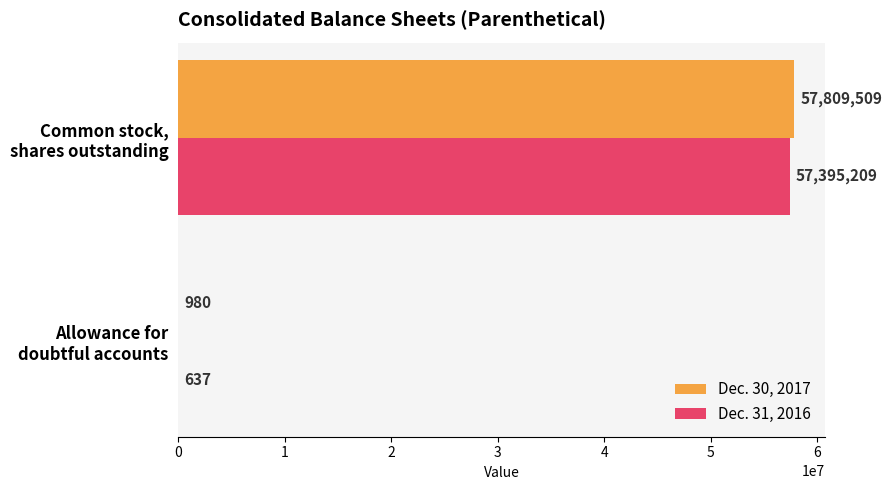

What is the highest value of the Dec. 30, 2017 series?

57809509